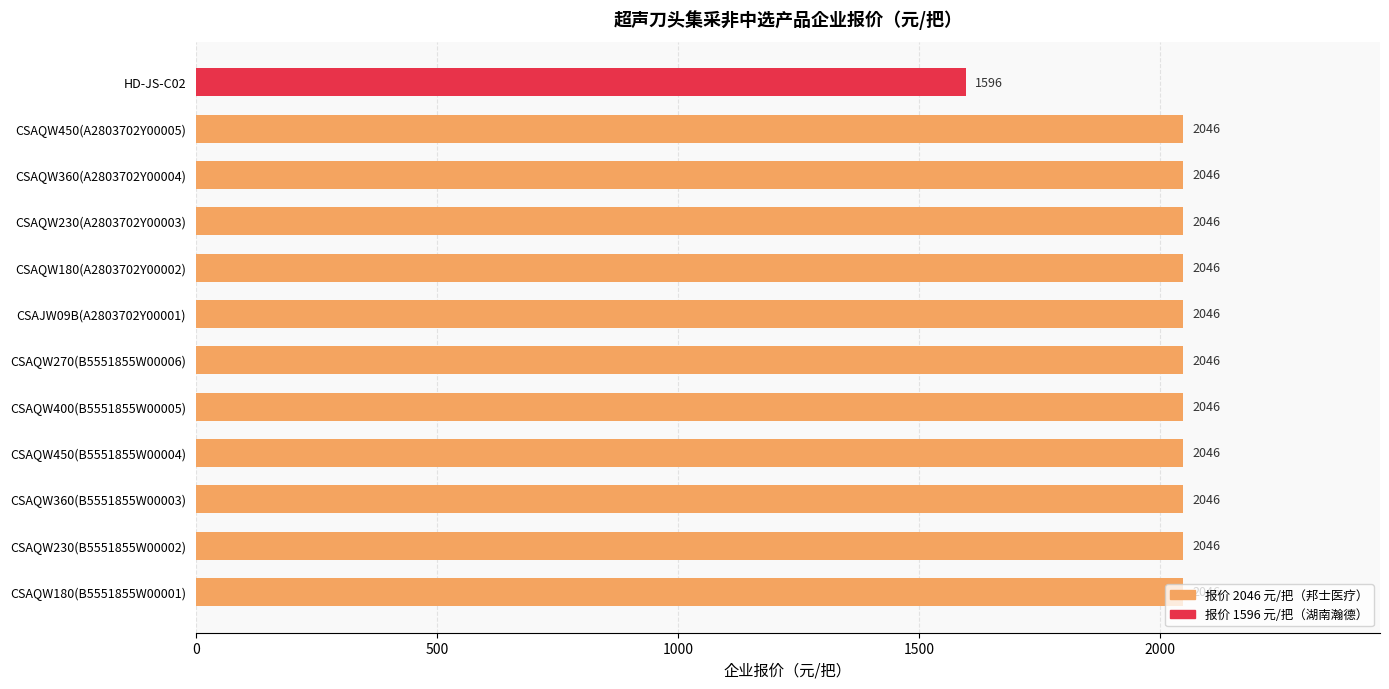

The chart shows a value of 1596 at HD-JS-C02. True or false?

True